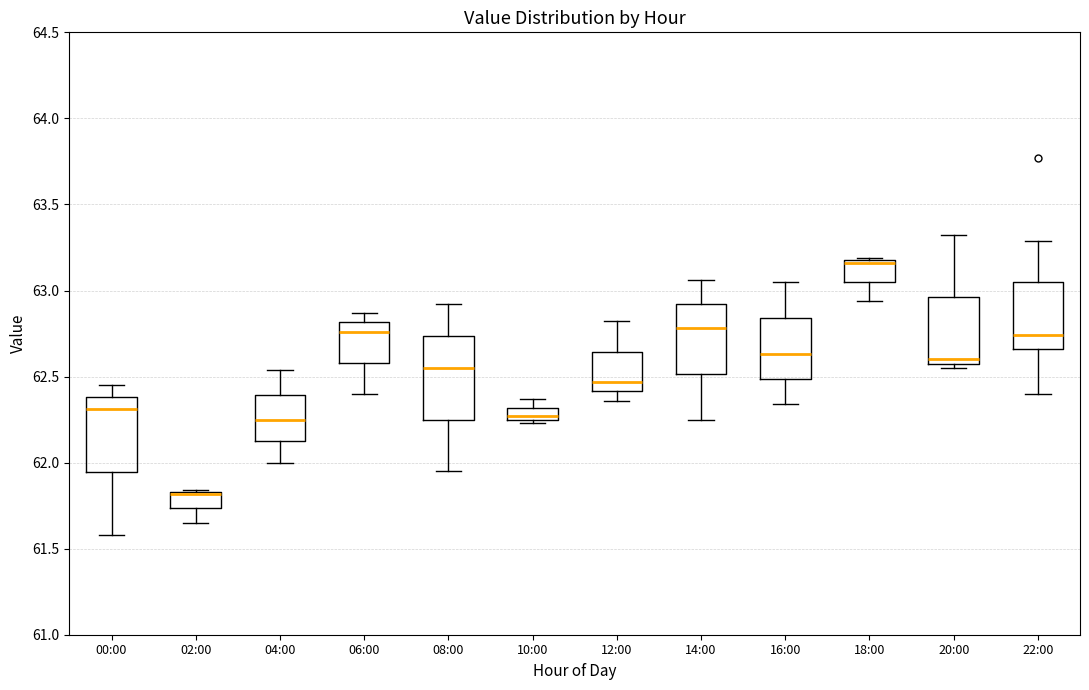

Where is the lower edge of the box for 06:00 on the y-axis? The values are not printed on the chart, so give them approximately, as read against the axis.

62.60